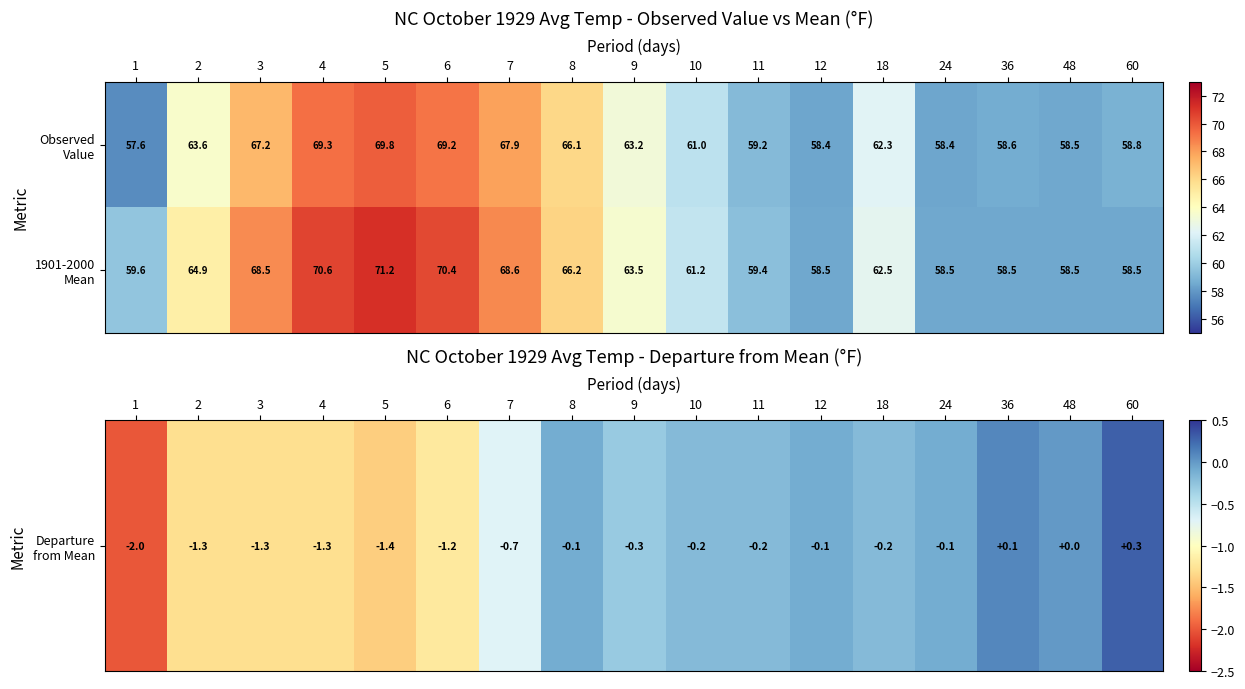

Which label corresponds to the largest value in the chart?

5